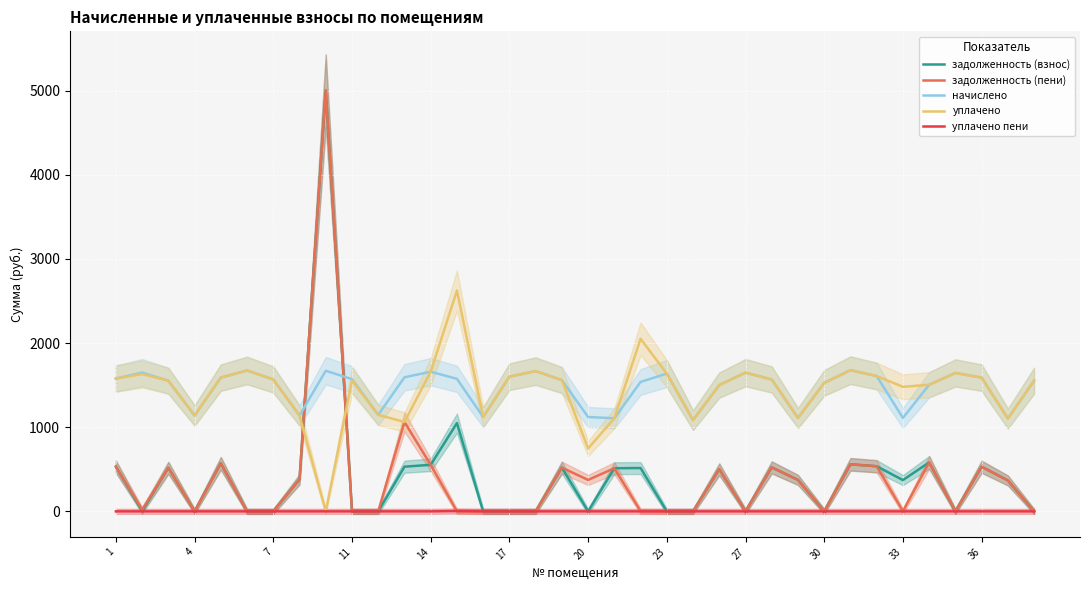

True or false: задолженность (взнос) and начислено cross at least once.

True